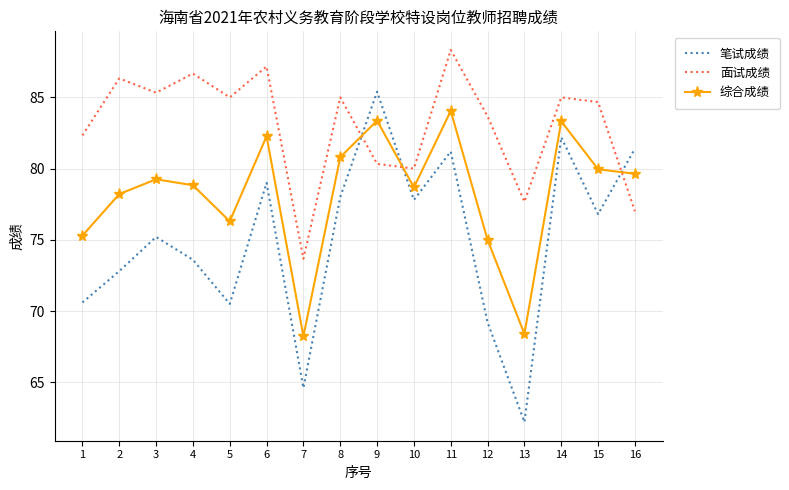

The value of 综合成绩 at 9 is 83.4. True or false?

True